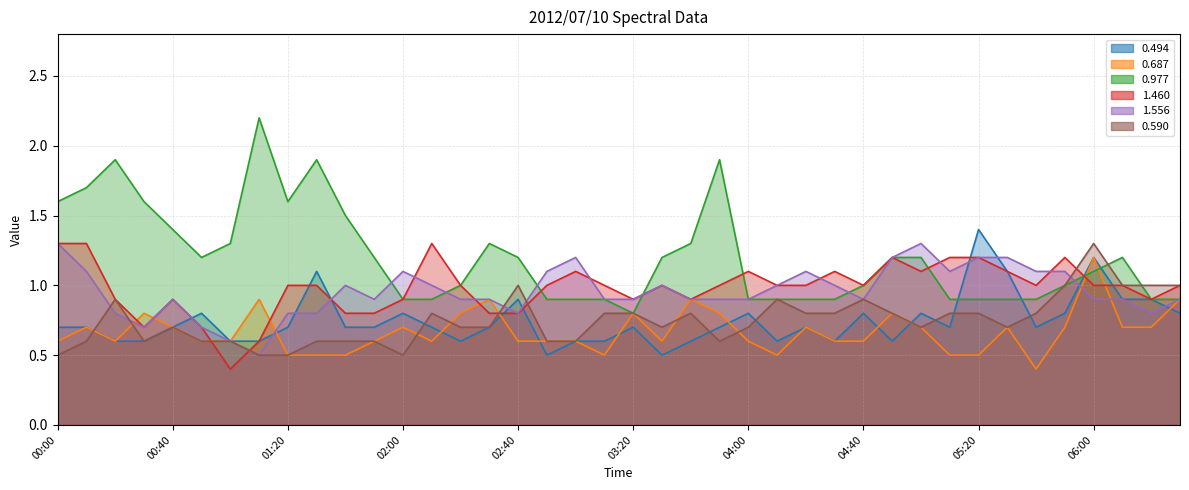

What is the total value across all series at 05:40?

4.9